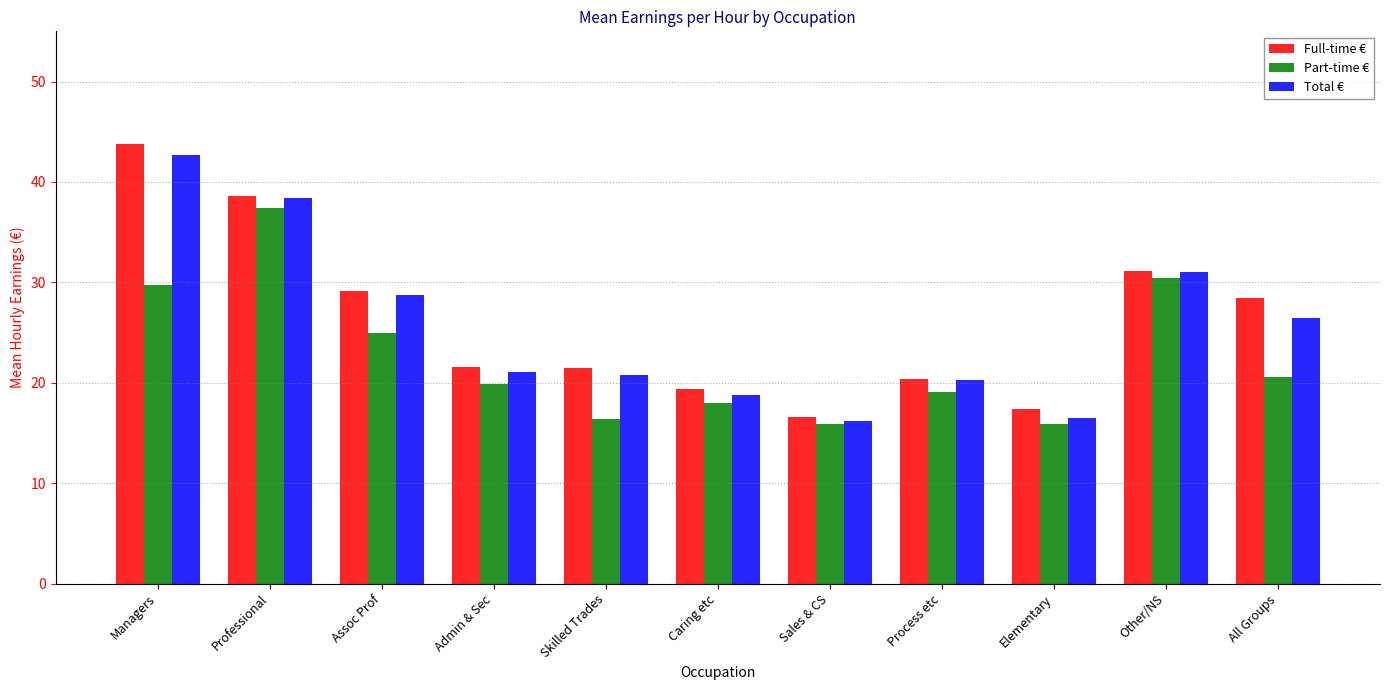

Which series changed the most between Assoc Prof and All Groups?

Part-time €